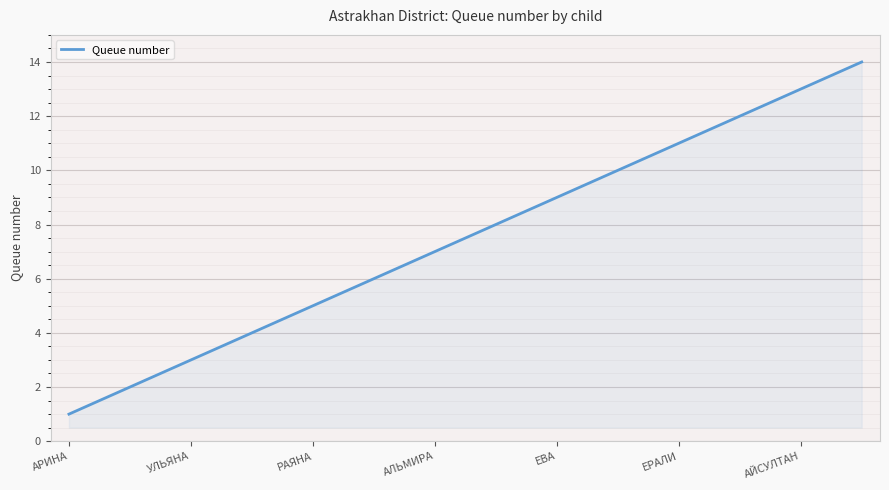

What is the maximum value shown in the chart?

14.0